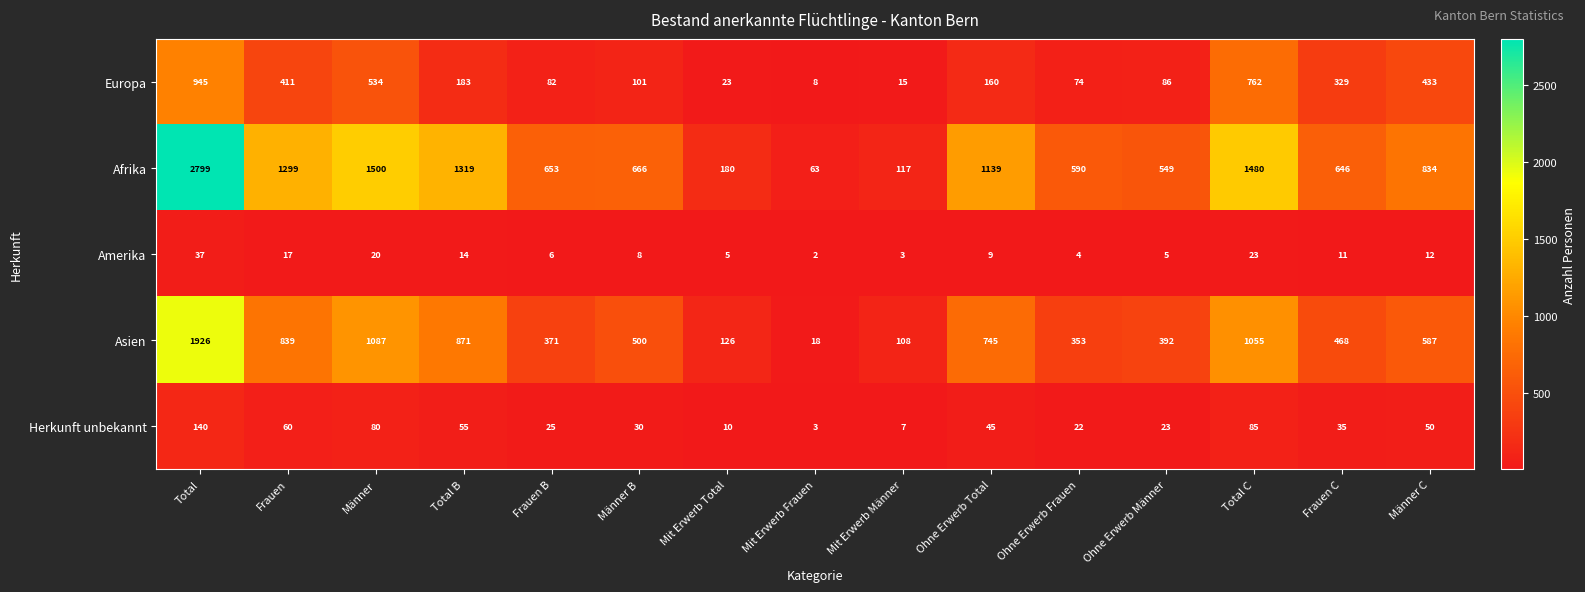

At how many categories does at least one series exceed 2345?

1